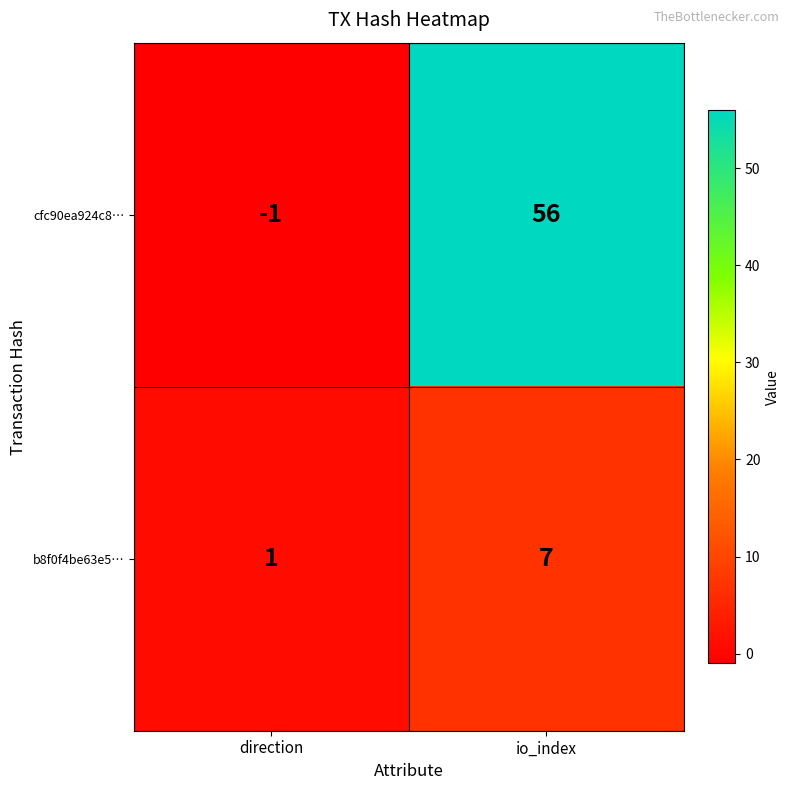

What is the minimum value shown in the chart?

-1